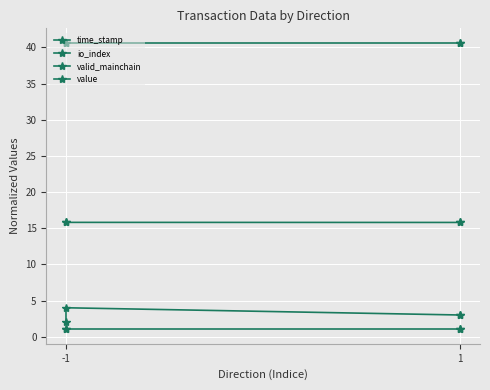

True or false: value and valid_mainchain intersect in this chart.

False